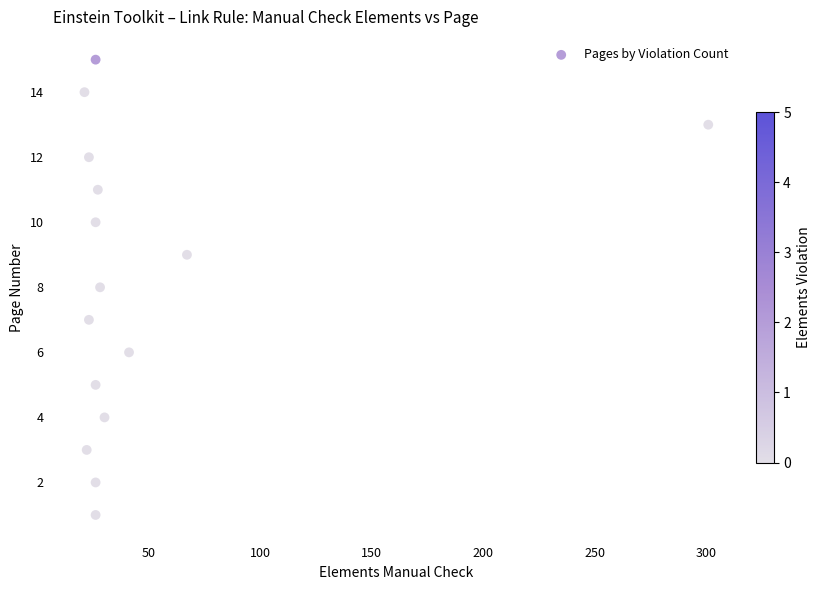

What is the range of X values (max minus min)?

280